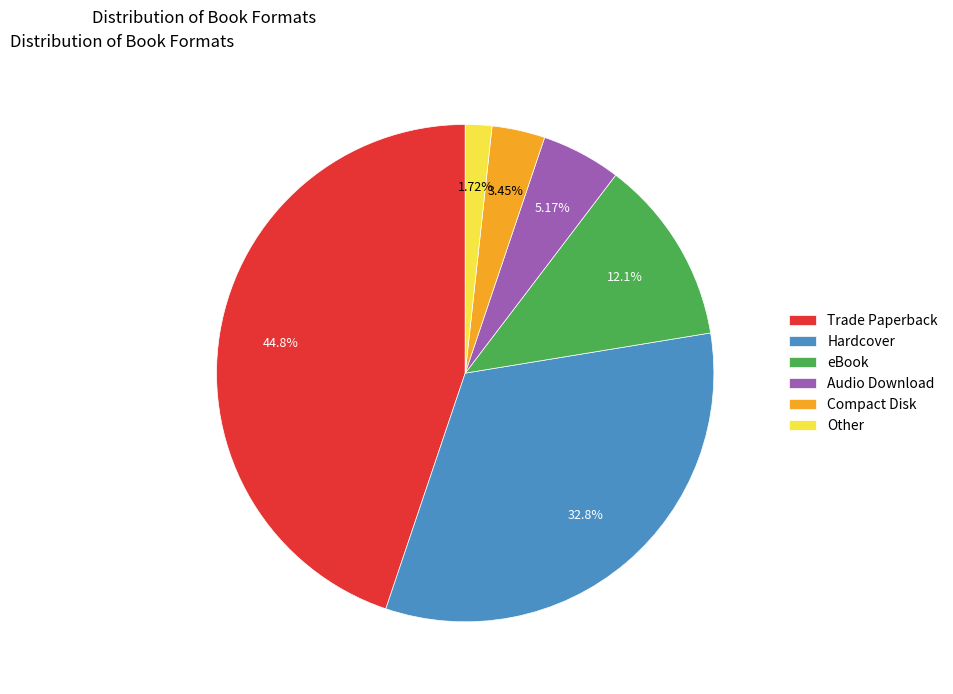

Rank the categories by value from highest to lowest.

Trade Paperback, Hardcover, eBook, Audio Download, Compact Disk, Other